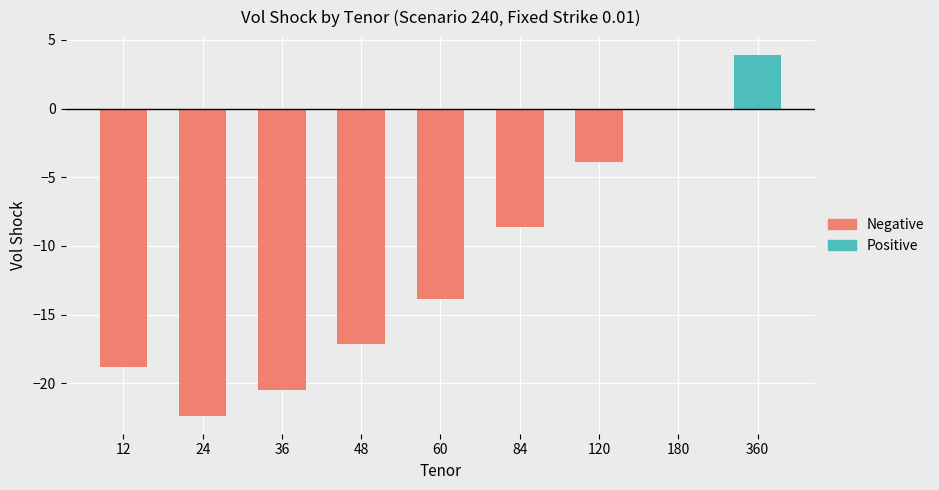

What is the smallest value displayed?

-22.4